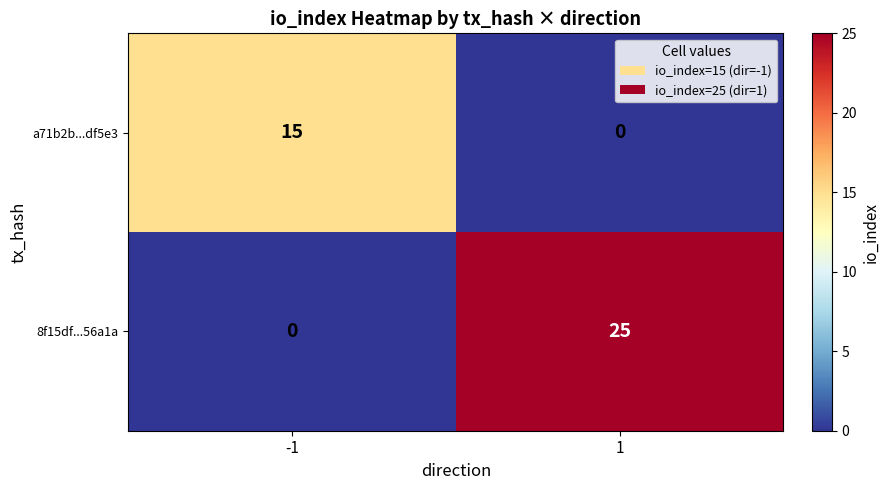

True or false: 8f15df...56a1a has a value of 0 at -1.

True